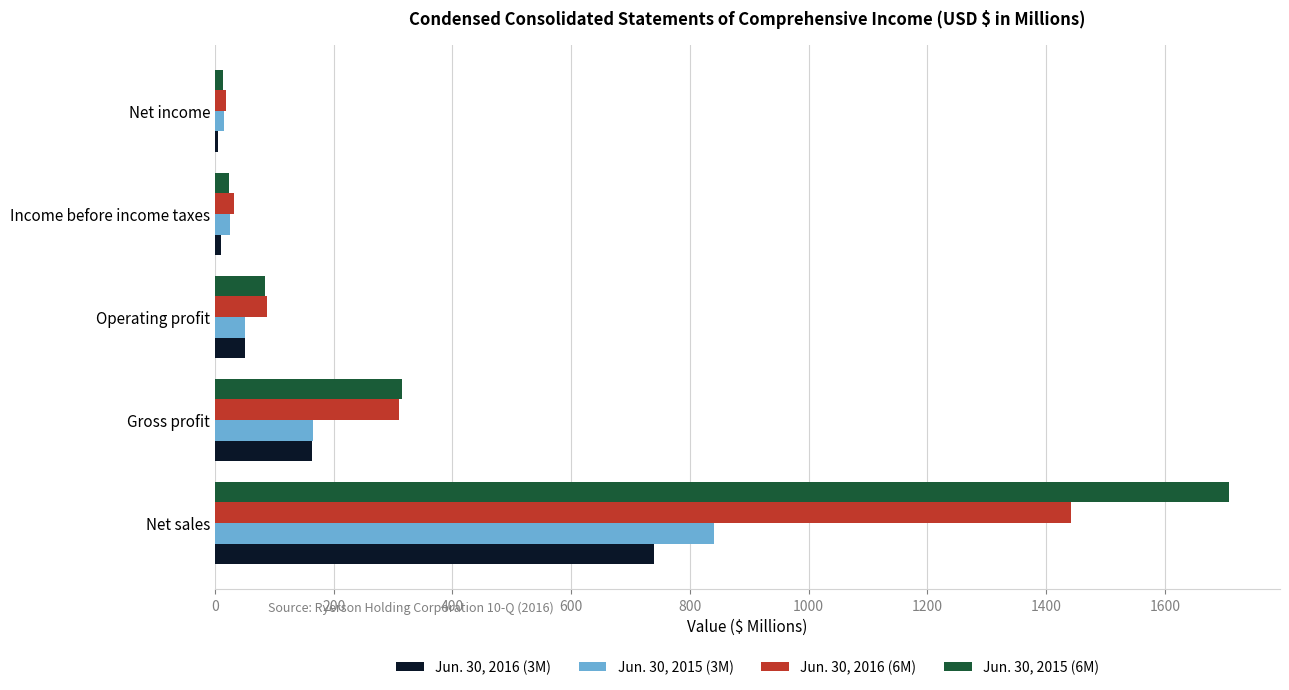

What is the spread (max minus min) of values at Gross profit?

152.8